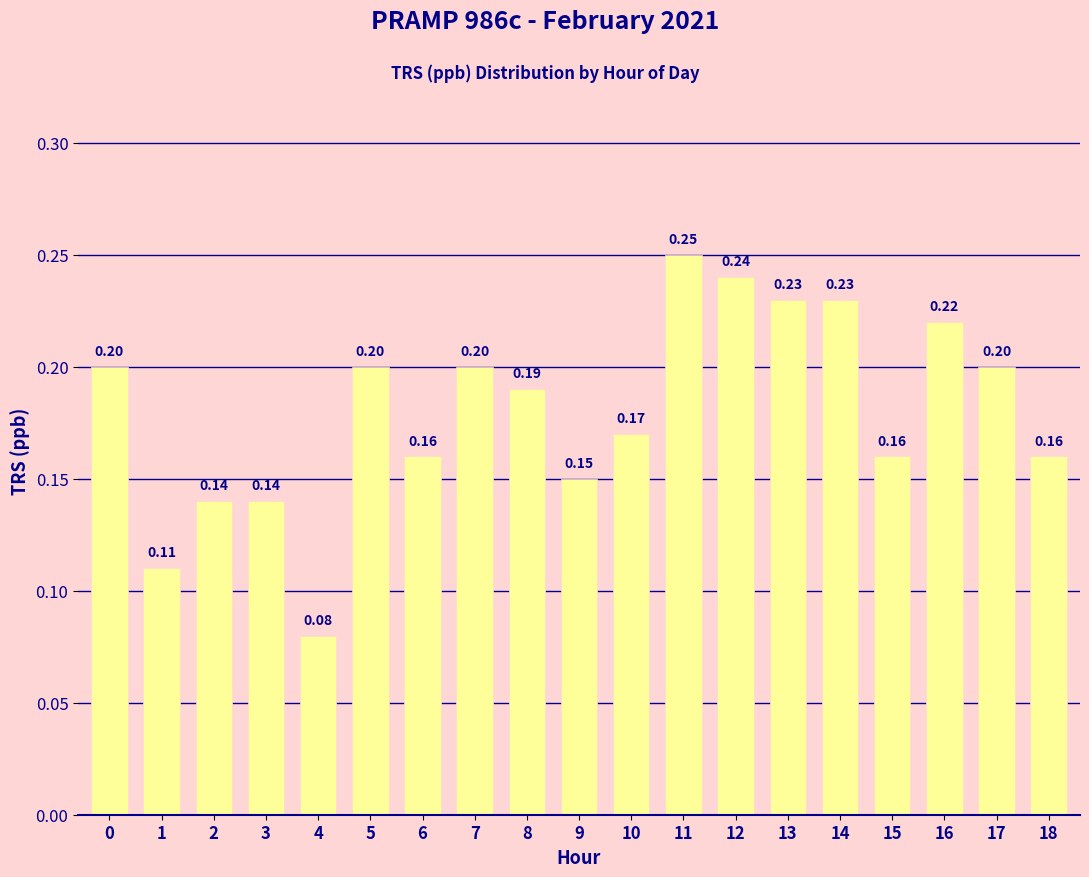

What is the average value?

0.2